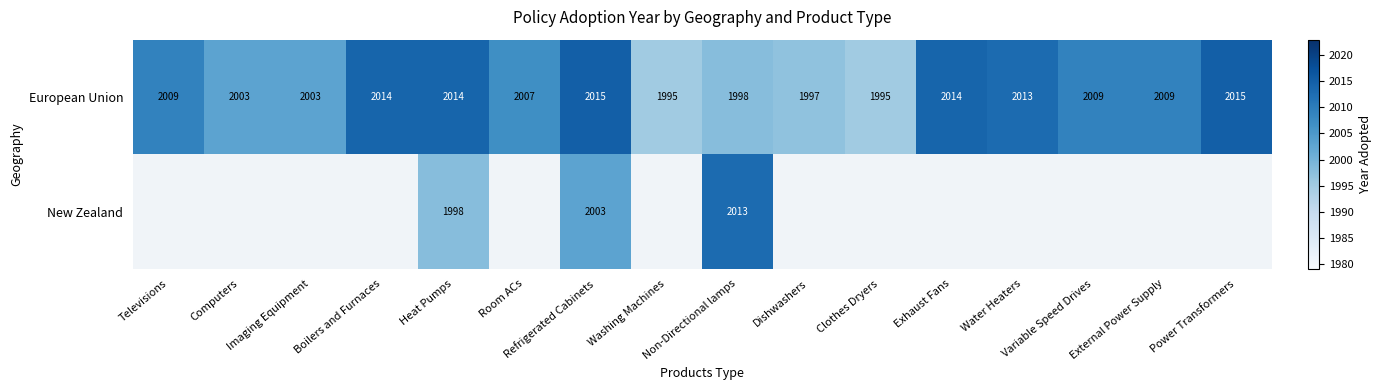

What is the average value of the European Union series?

2007